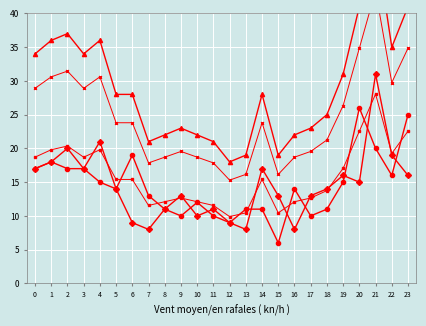

What is the maximum value for Total?

51.0